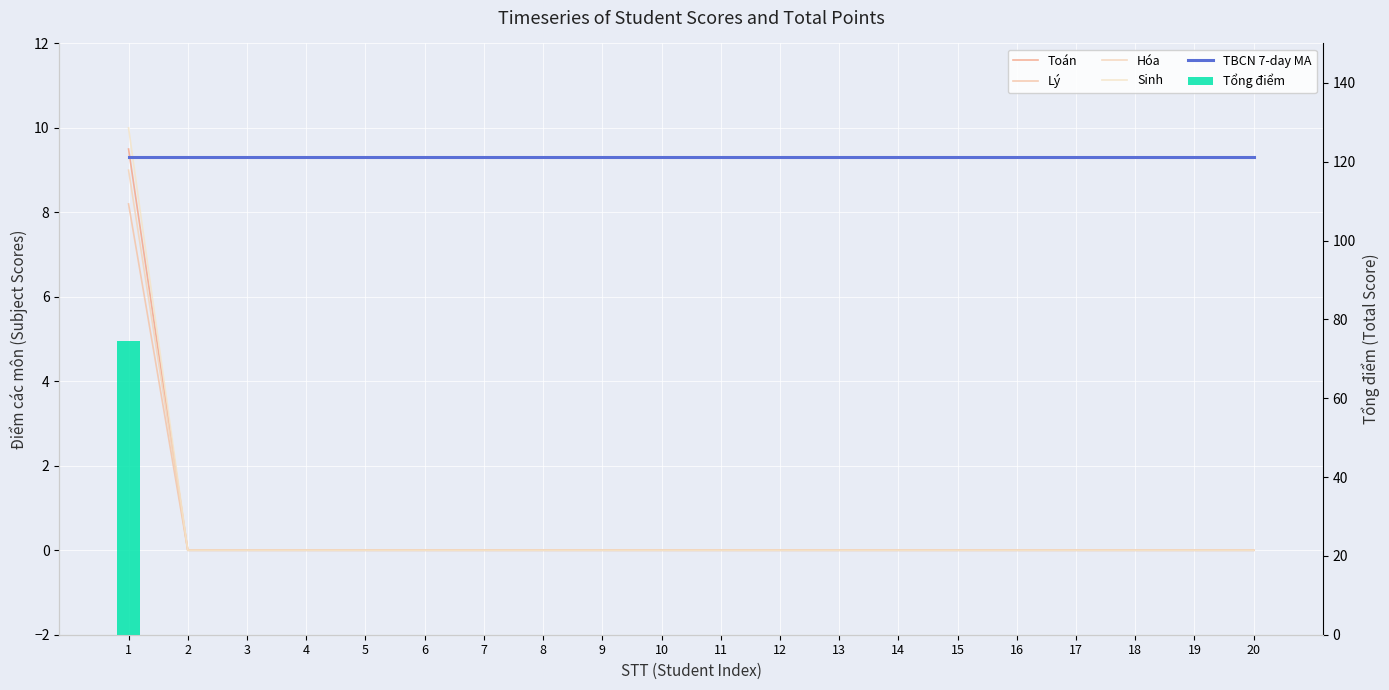

Which series has the widest spread of values?

Tổng điểm